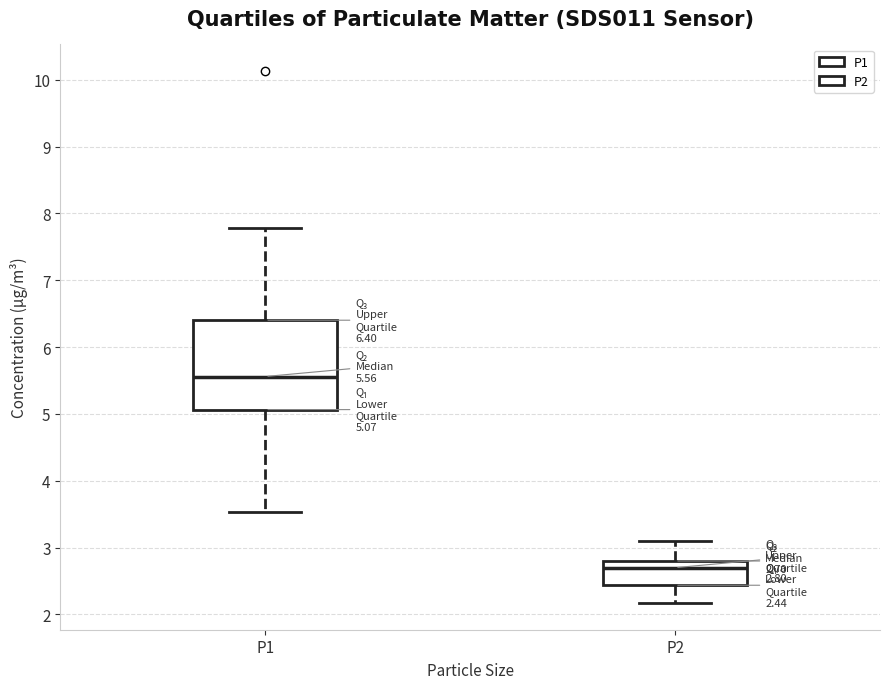

Comparing the boxes themselves (not the whiskers), which one is the tallest?

P1